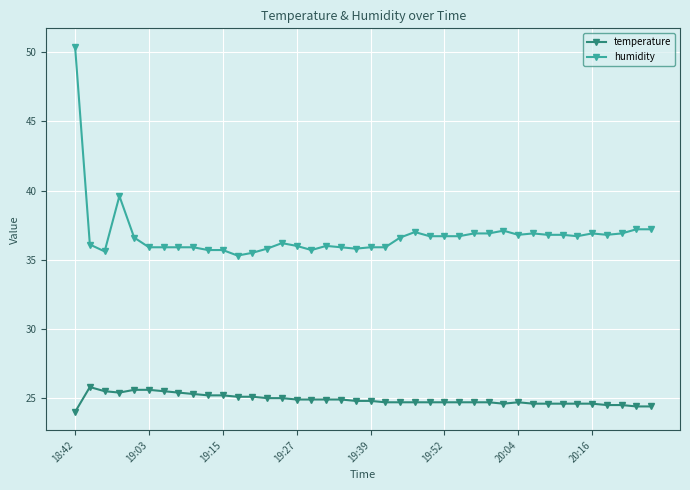

What is the difference between the maximum and minimum values in the humidity series?

15.1